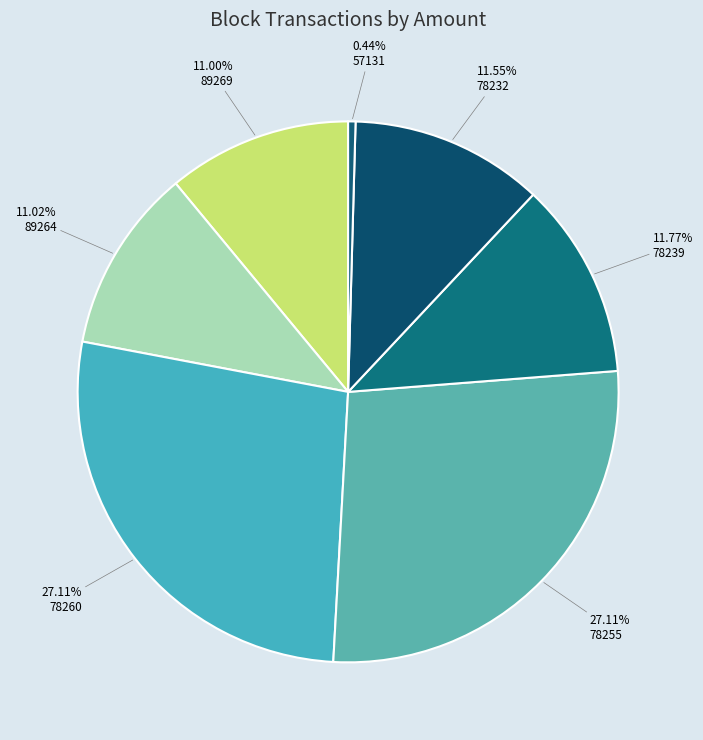

What is the smallest slice in the pie chart?

57131